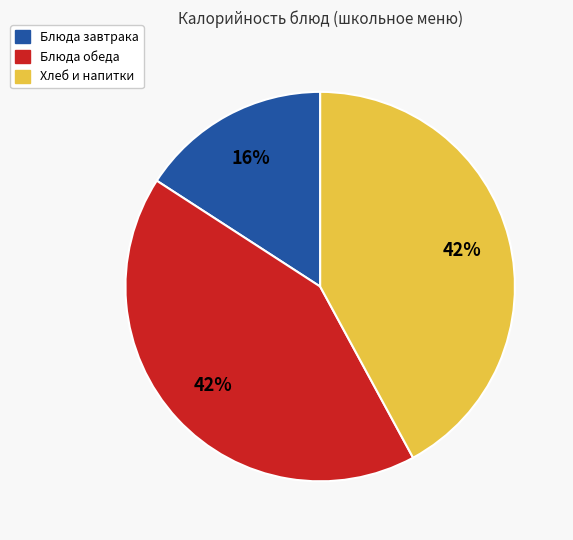

Is there a majority slice in this chart?

No